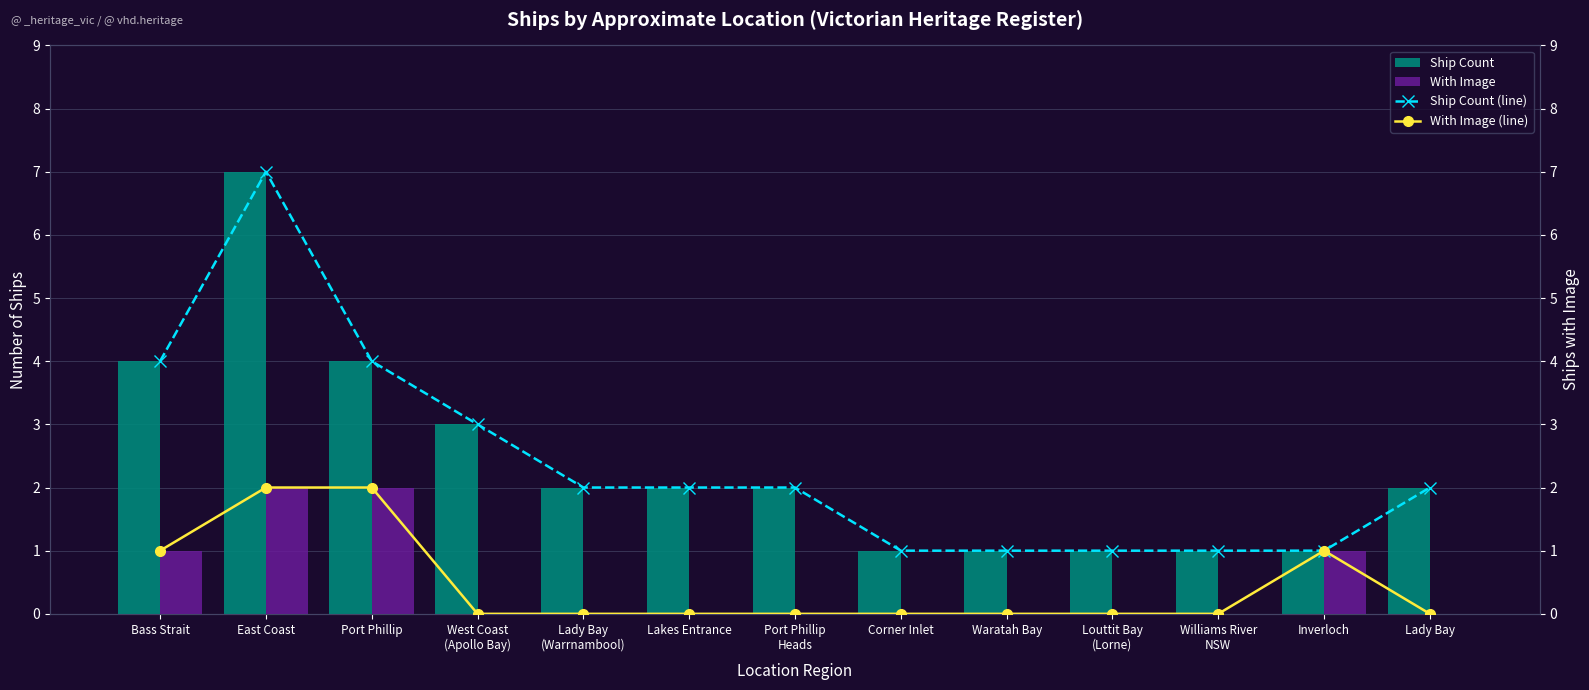

At which label does Ship Count (line) first exceed 2?

Bass Strait